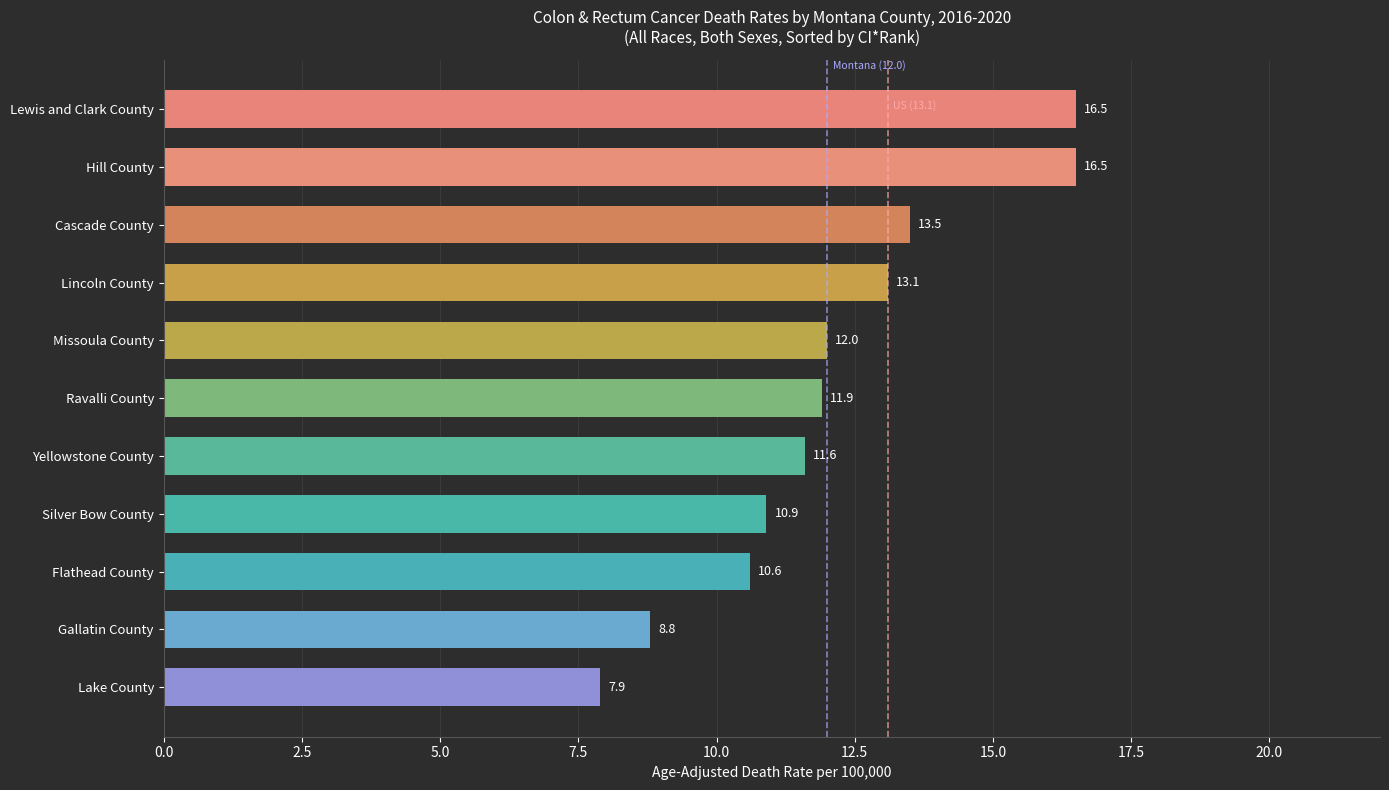

What is the ratio of the value at Flathead County to the value at Lincoln County?

0.8